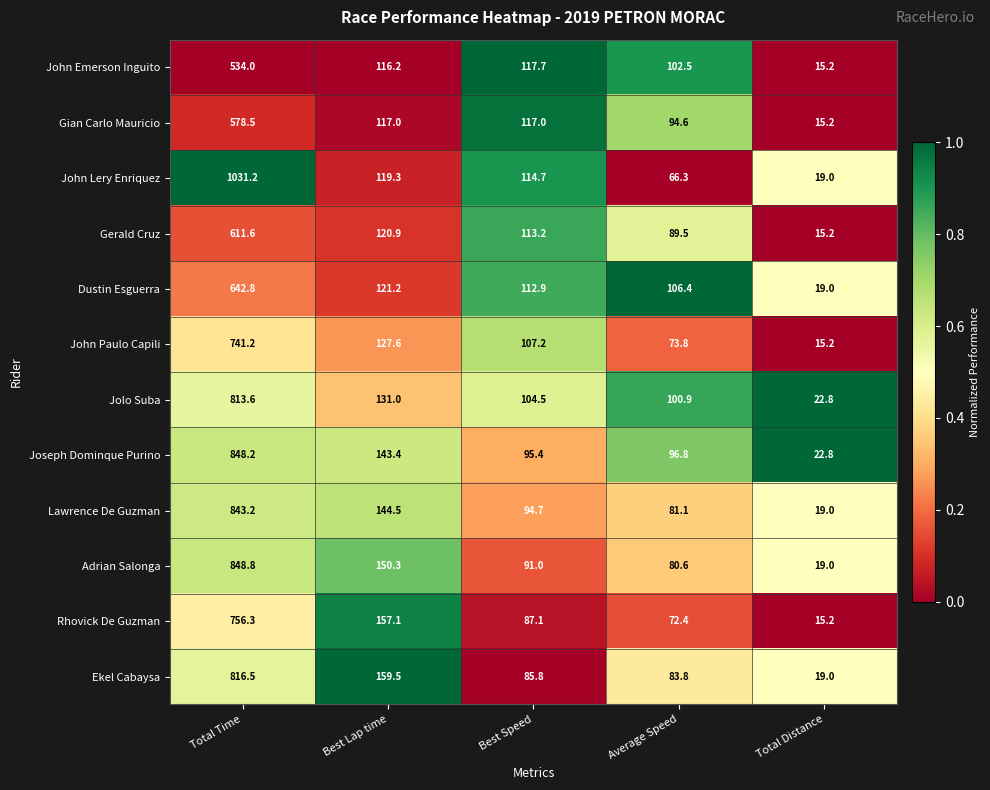

At Best Speed, list the series in order from smallest to largest.

Ekel Cabaysa, Rhovick De Guzman, Adrian Salonga, Lawrence De Guzman, Joseph Dominque Purino, Jolo Suba, John Paulo Capili, Dustin Esguerra, Gerald Cruz, John Lery Enriquez, Gian Carlo Mauricio, John Emerson Inguito